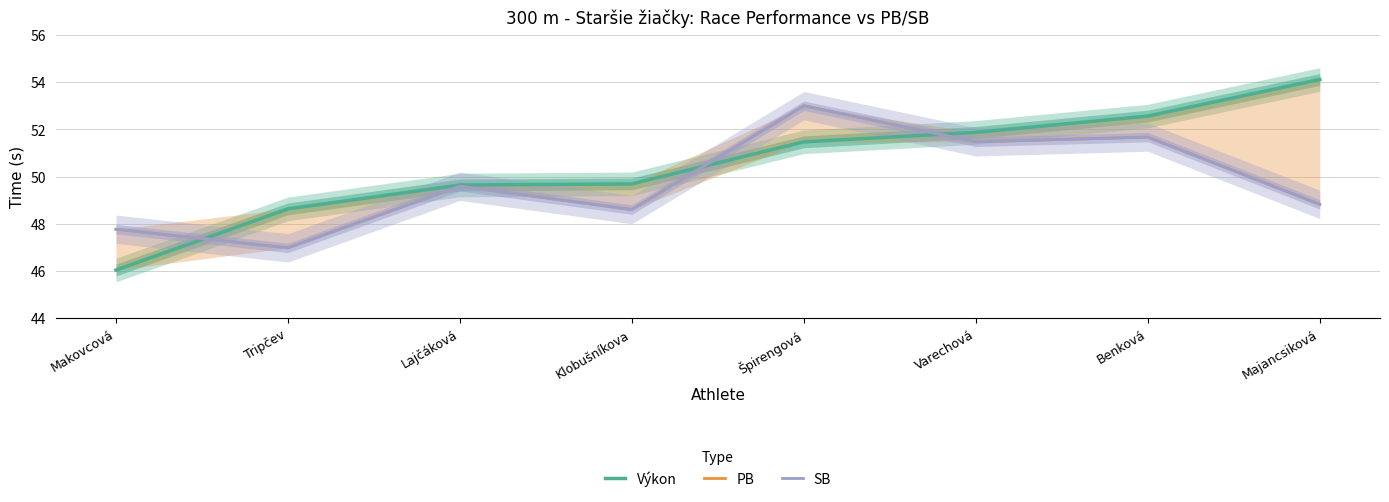

What is the average value of the Výkon series?

50.5